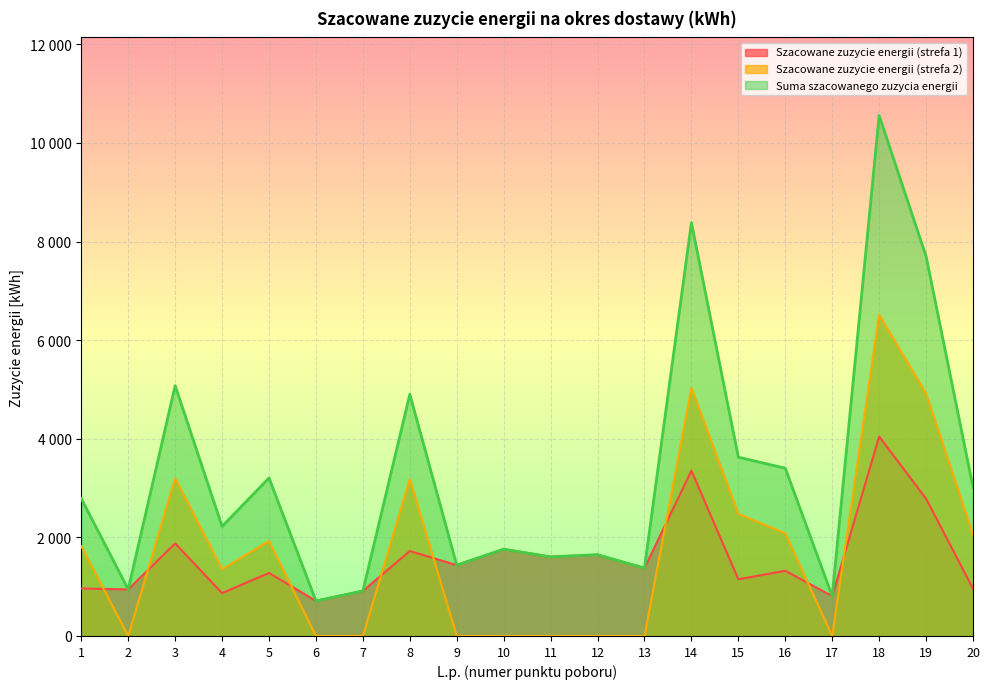

At which category is the sum across all series the highest?

18